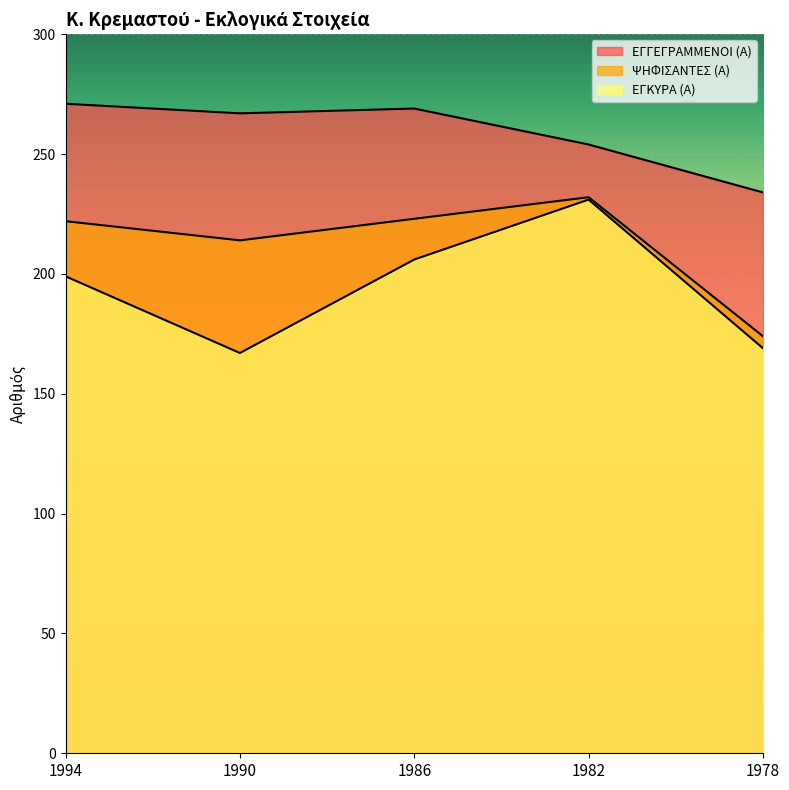

True or false: ΕΓΓΕΓΡΑΜΜΕΝΟΙ (Α) and ΕΓΚΥΡΑ (Α) cross at least once.

False